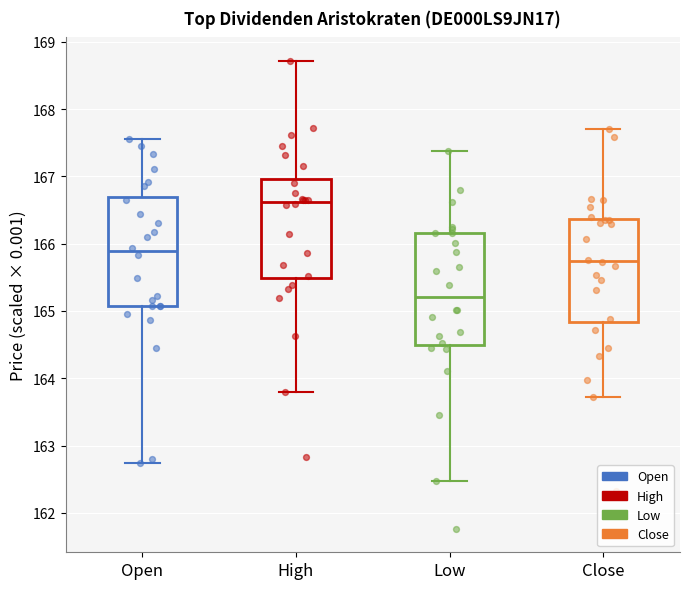

Reading left to right, transcribe this box plot: for each box, give where its median line is, the range the box spans, and where its two whiskers end, as read against the y-axis. The values are not printed on the chart, so give them approximately, as read against the axis.

Open: median 165.9, box 165.1 to 166.7, whiskers 162.7 to 167.6
High: median 166.6, box 165.5 to 167.0, whiskers 163.8 to 168.7
Low: median 165.2, box 164.5 to 166.2, whiskers 162.5 to 167.4
Close: median 165.7, box 164.8 to 166.4, whiskers 163.7 to 167.7